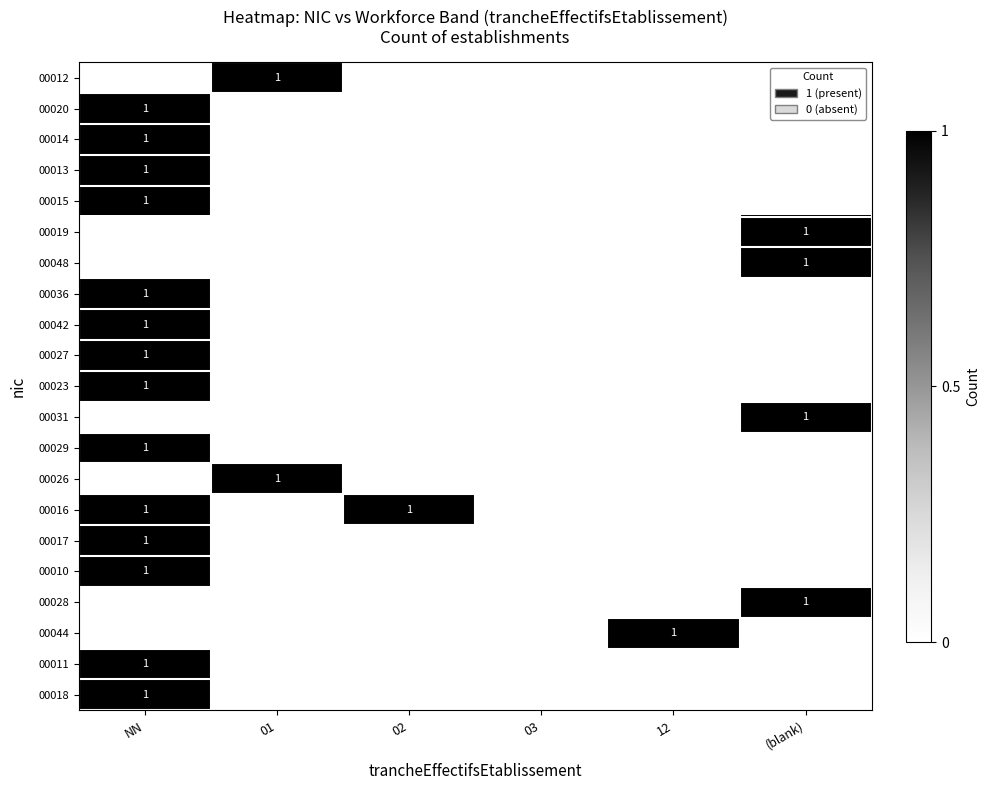

Count the number of categories in the chart.

6